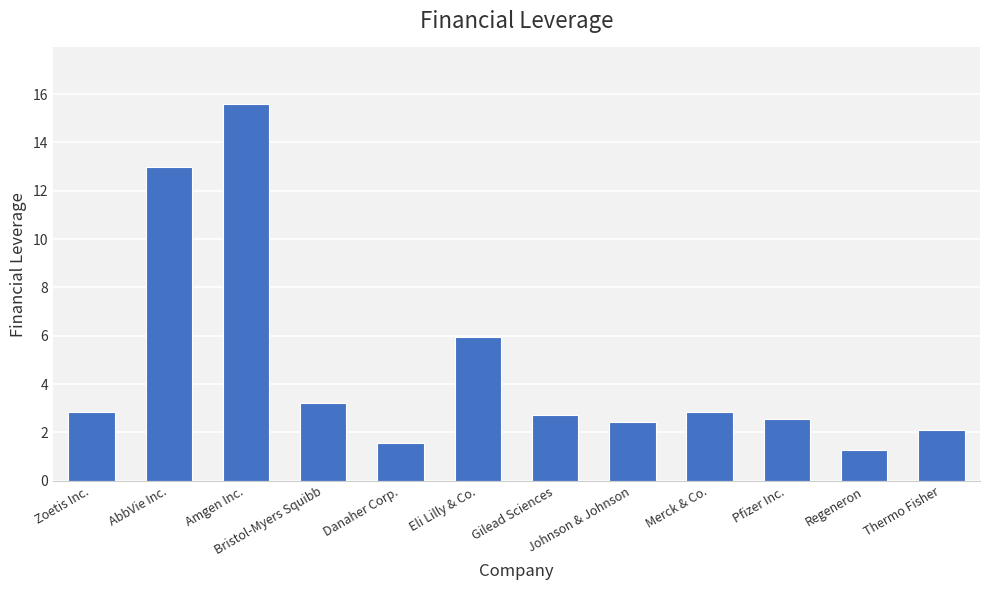

What position from the right is Pfizer Inc.?

3